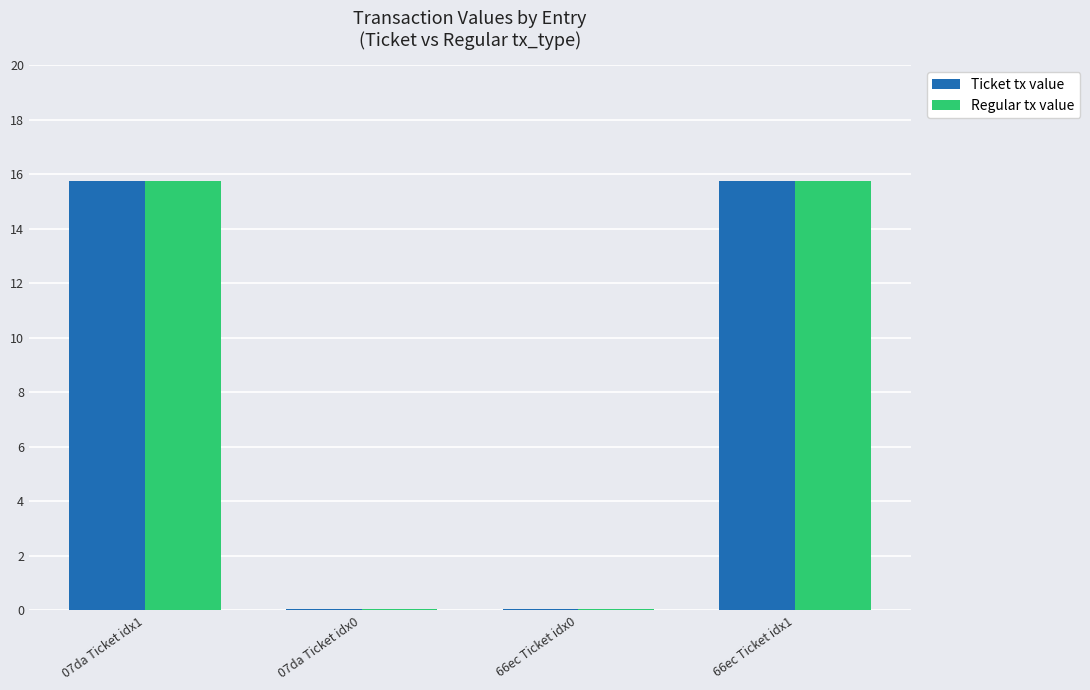

Count the number of data series in this chart.

2